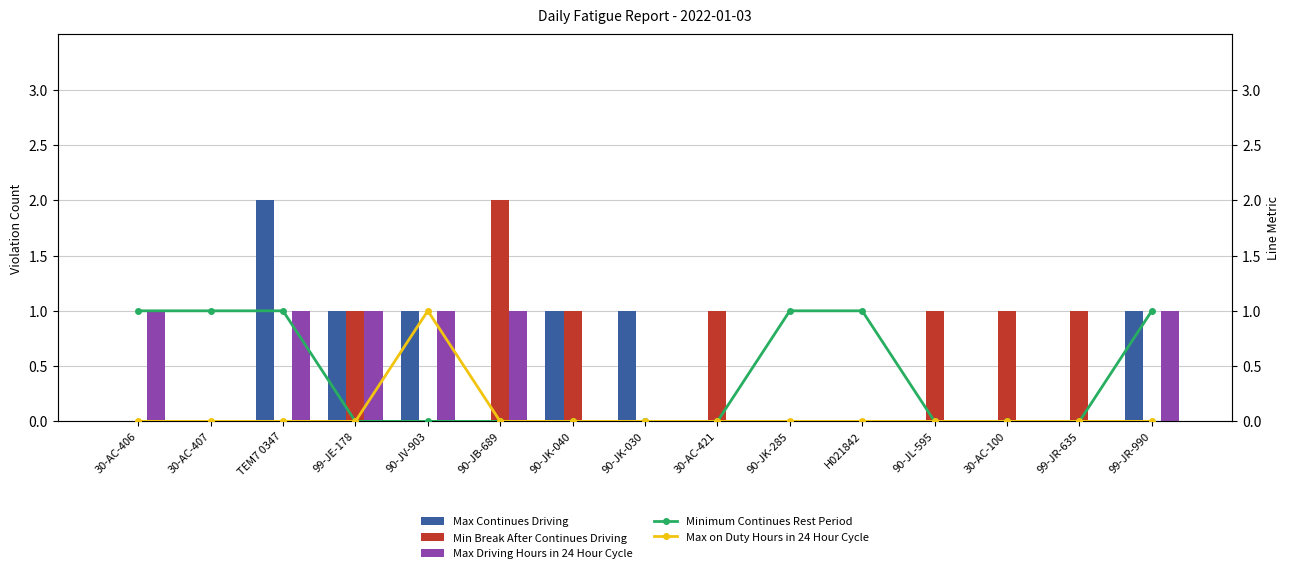

What is the label of the 4th bar from the left?

99-JE-178